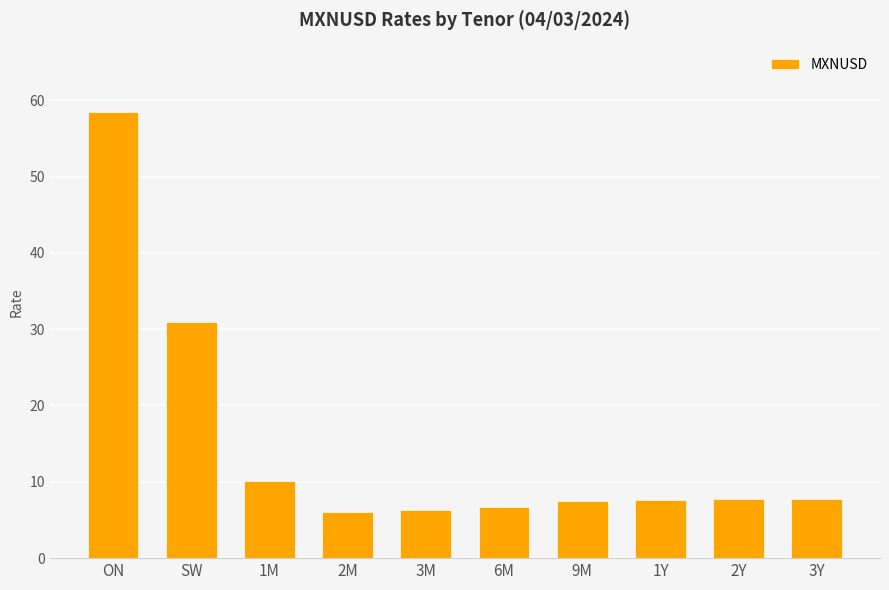

Which has a higher value, ON or 9M?

ON